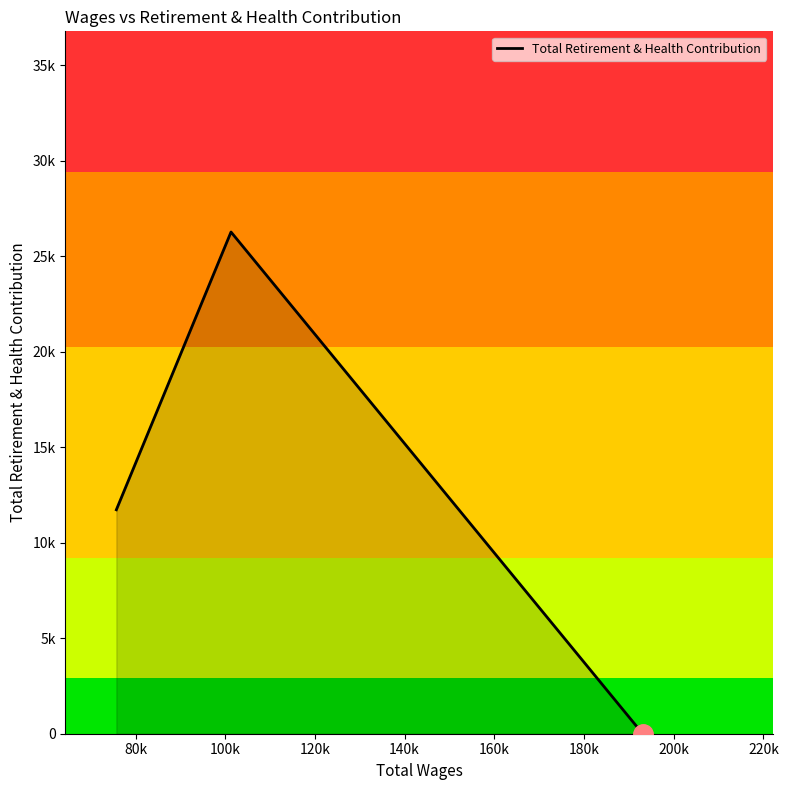

Does the chart display data point markers on the line(s)?

No